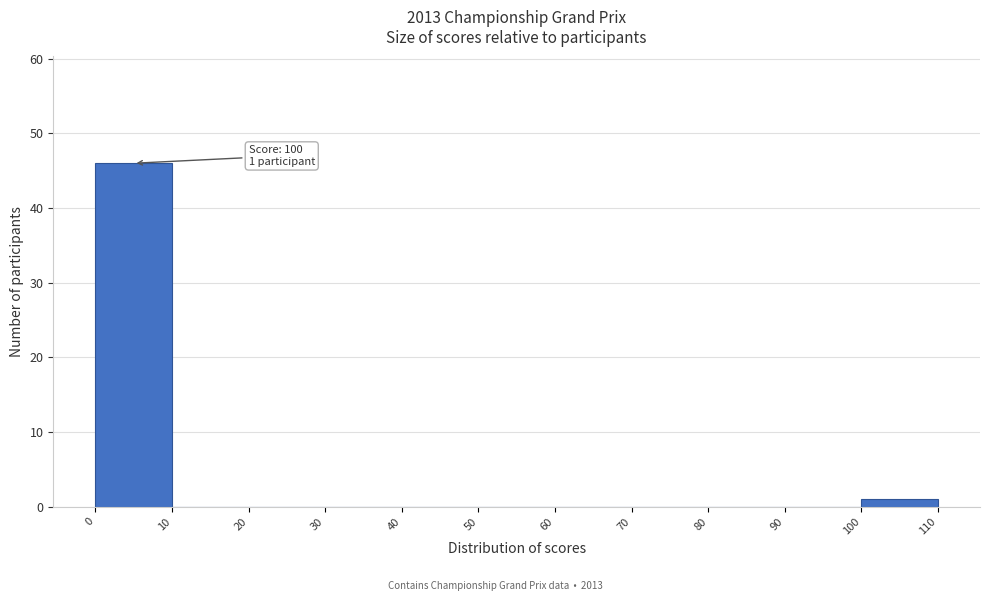

Over which range of the x-axis is the bar tallest?

0 to 10